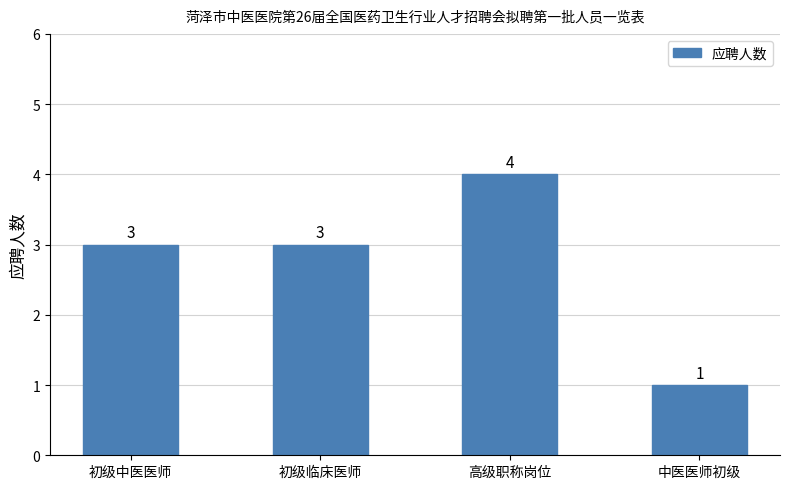

Count the number of categories in the chart.

4